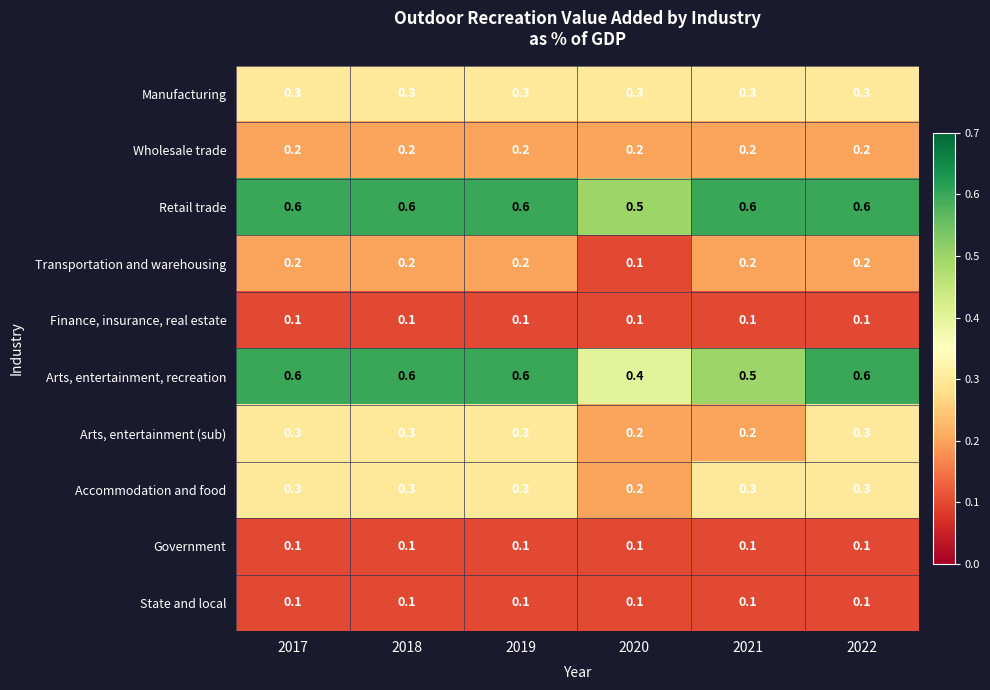

What is the sum of all Transportation and warehousing values?

1.1